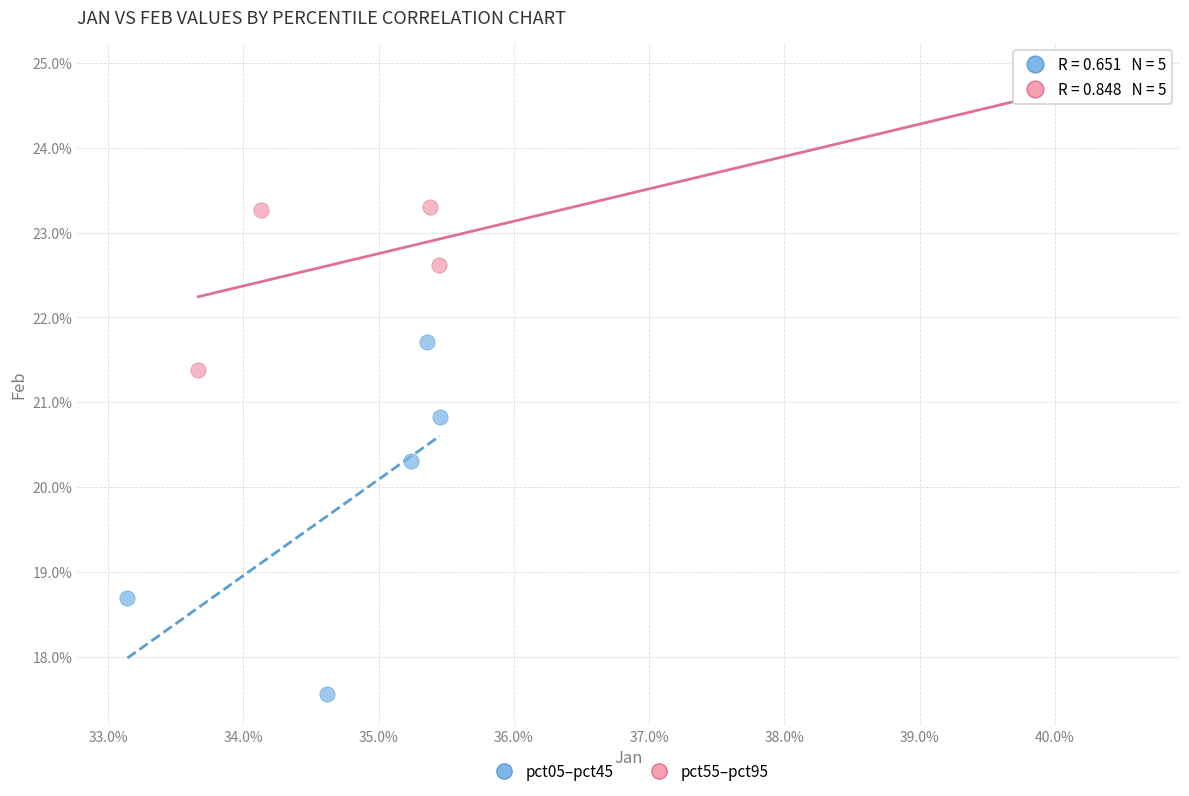

What are all the series names shown in the legend?

pct05–pct45, pct55–pct95